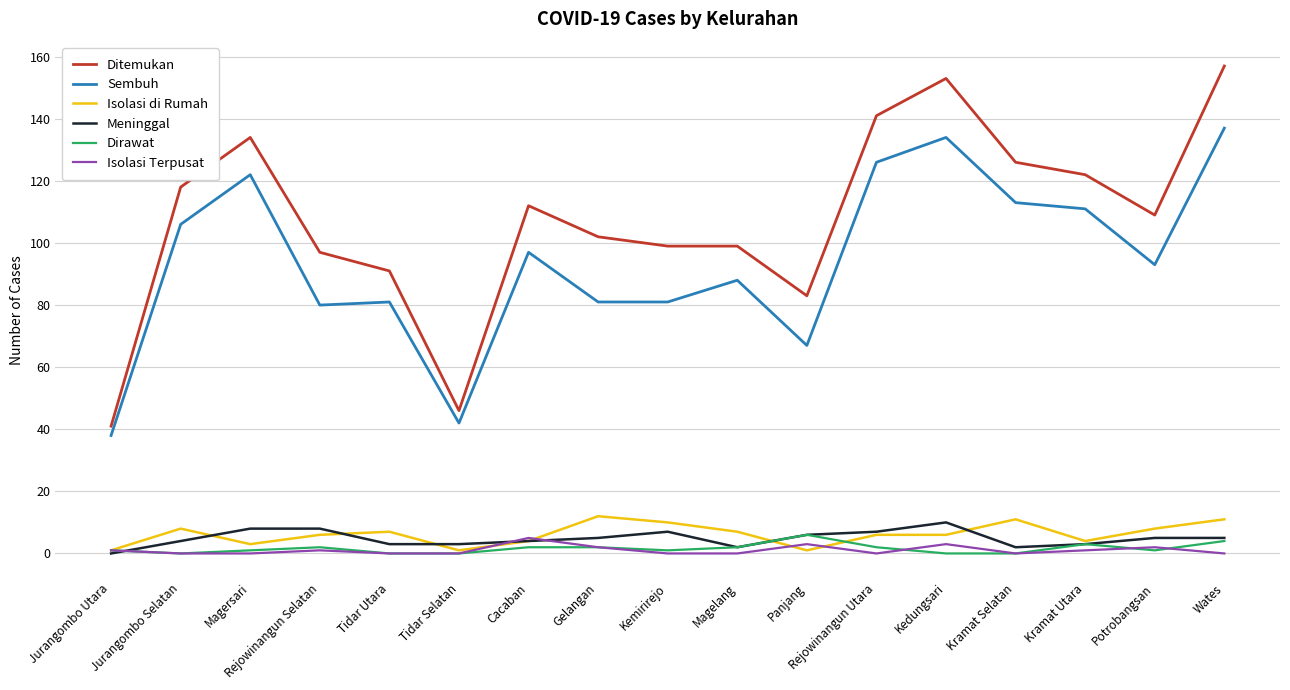

Which series has the largest range (max minus min)?

Ditemukan